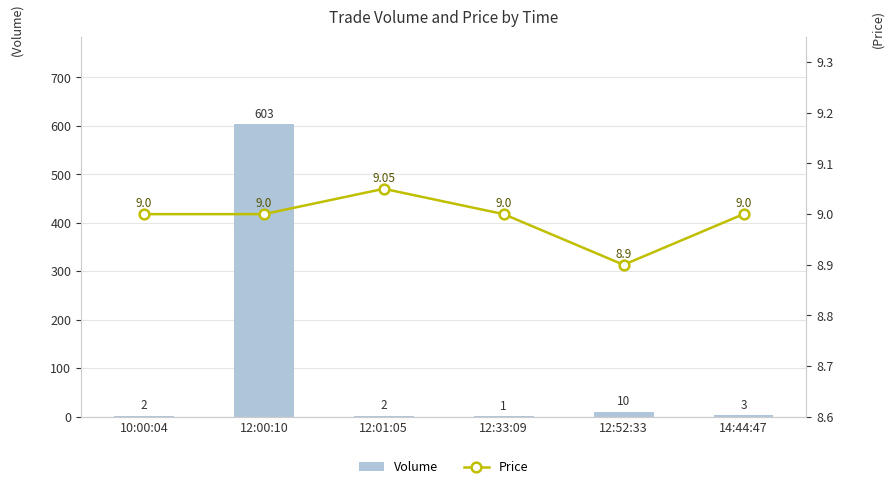

How many Price values are between 9 and 10?

5